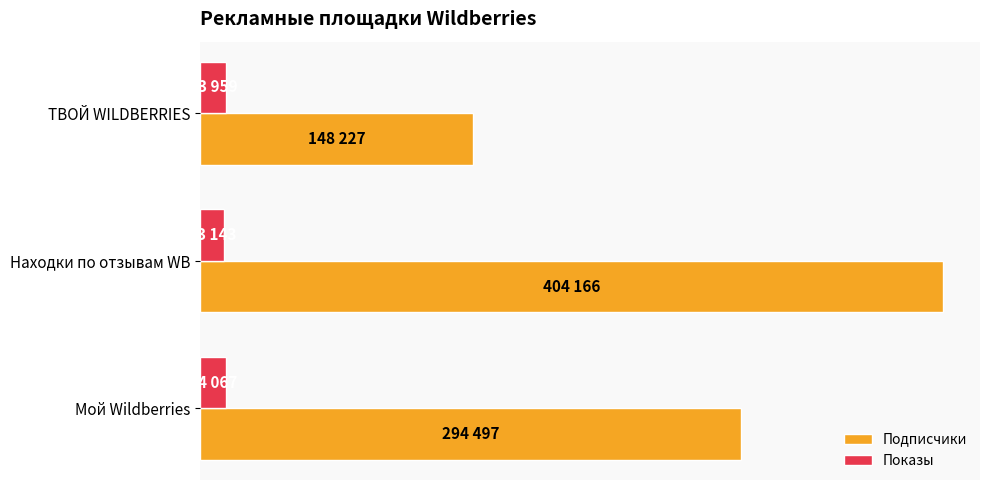

What are all the series names shown in the legend?

Подписчики, Показы